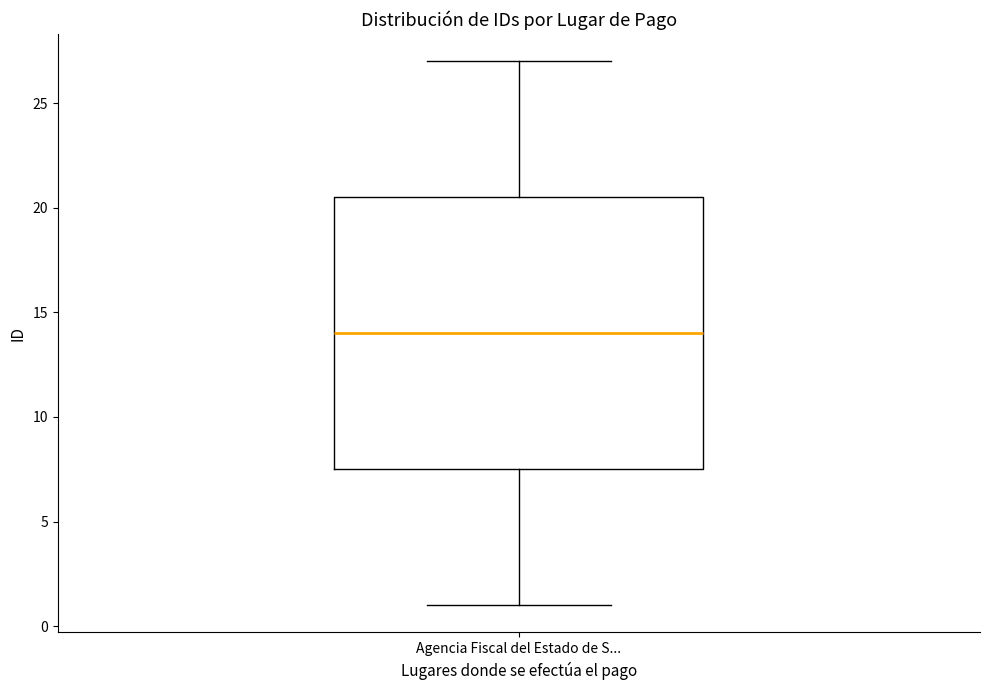

Read this box plot against the y-axis: the position of the median line, the range covered by the box, and the ends of both whiskers. The values are not printed on the chart, so give them approximately, as read against the axis.

median 14.0, box 7.5 to 20.5, whiskers 1.0 to 27.0